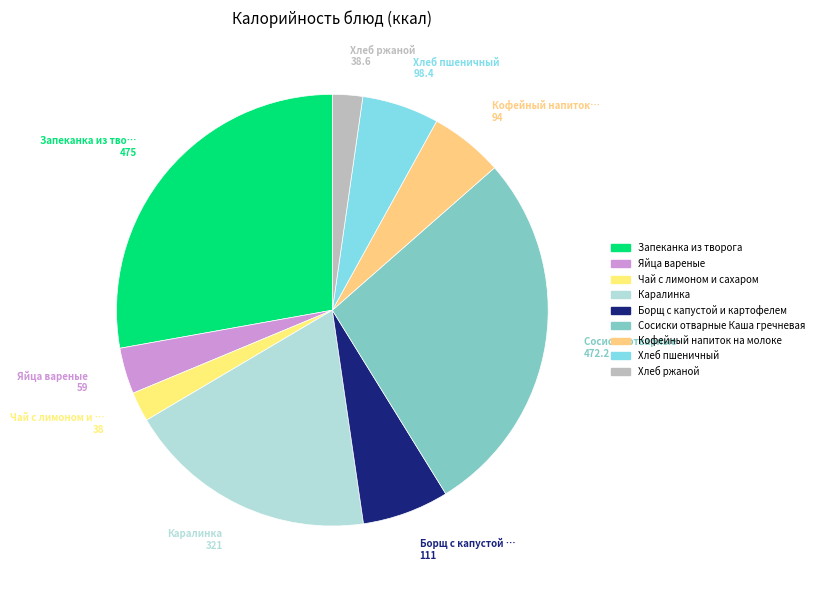

What is the total percentage of Кофейный напиток на молоке and Борщ с капустой и картофелем?

12.0%